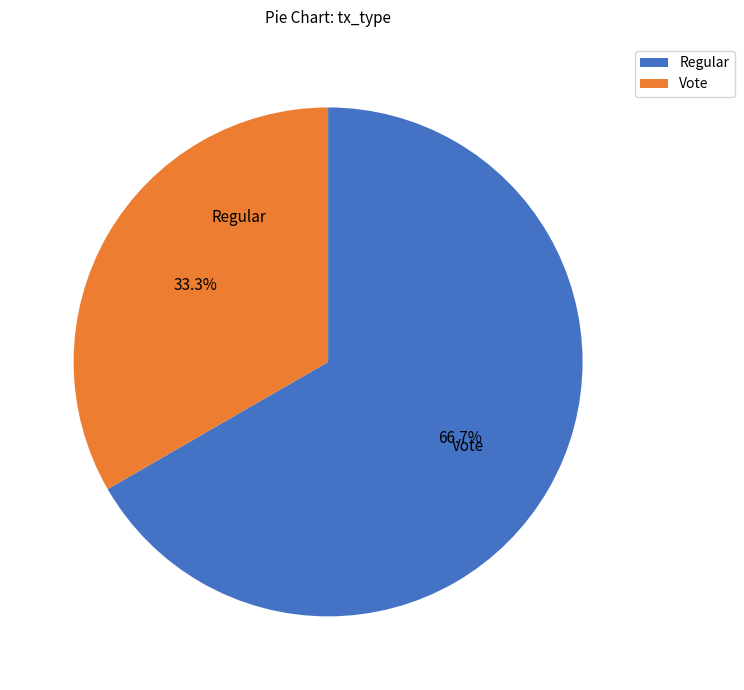

What portion of the pie excludes Vote?

66.7%